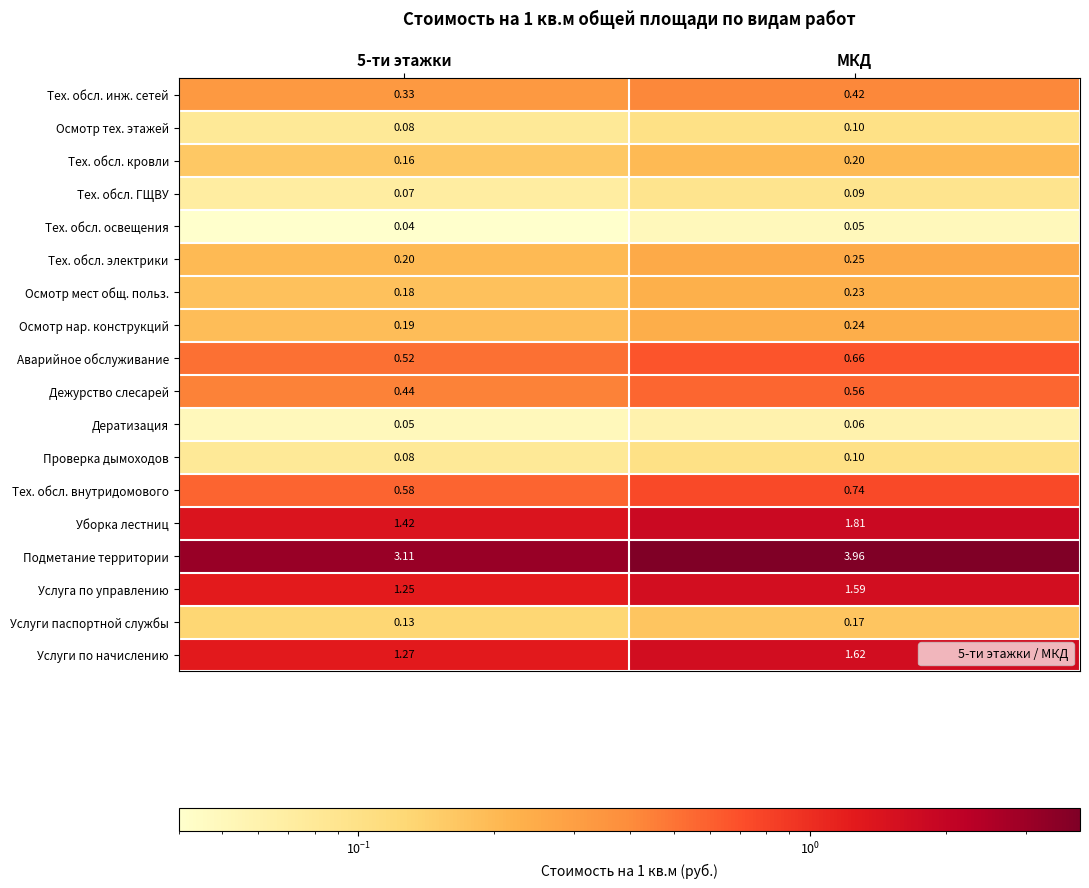

At which label does Услуги по начислению reach its peak?

МКД